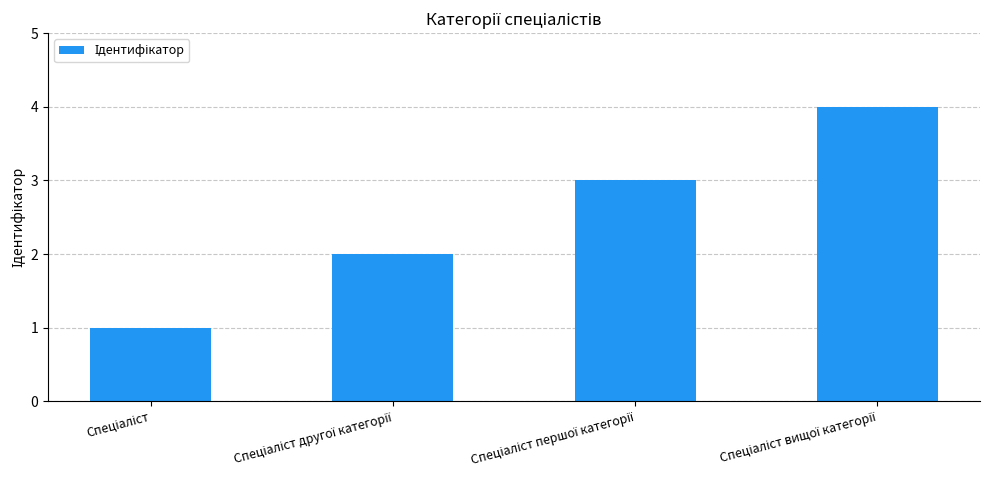

Reading left to right, what are all the values shown in this chart?

1	2	3	4